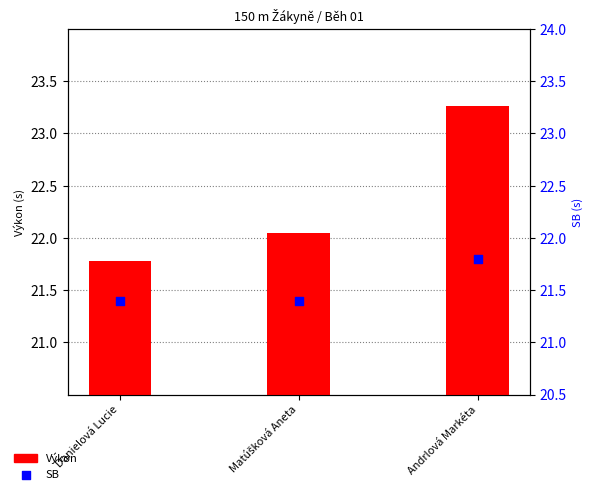

Which series reaches the minimum Y coordinate?

SB